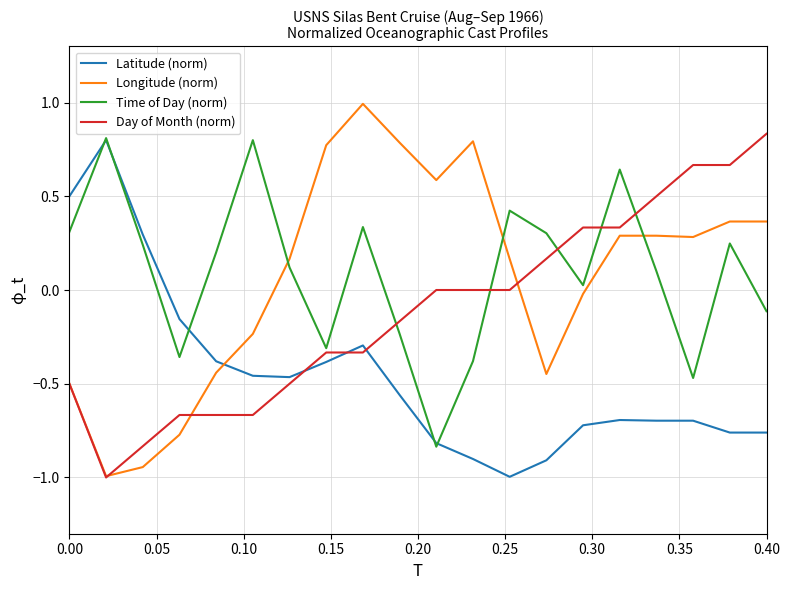

What is the minimum value for Day of Month (norm)?

-1.0